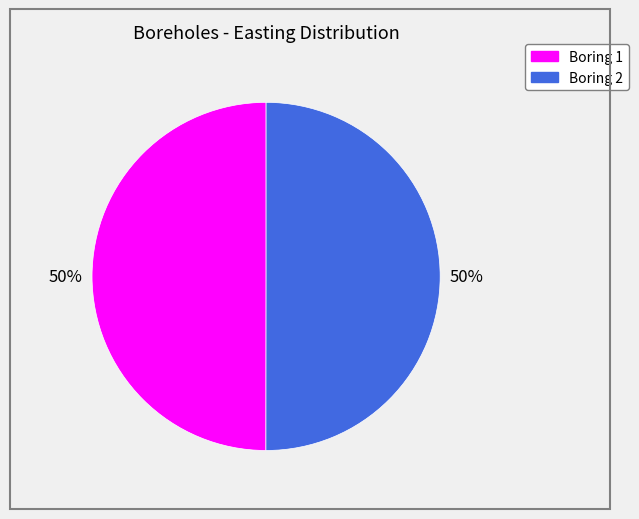

What percentage is the Boring 1 slice, to the nearest percent?

50%